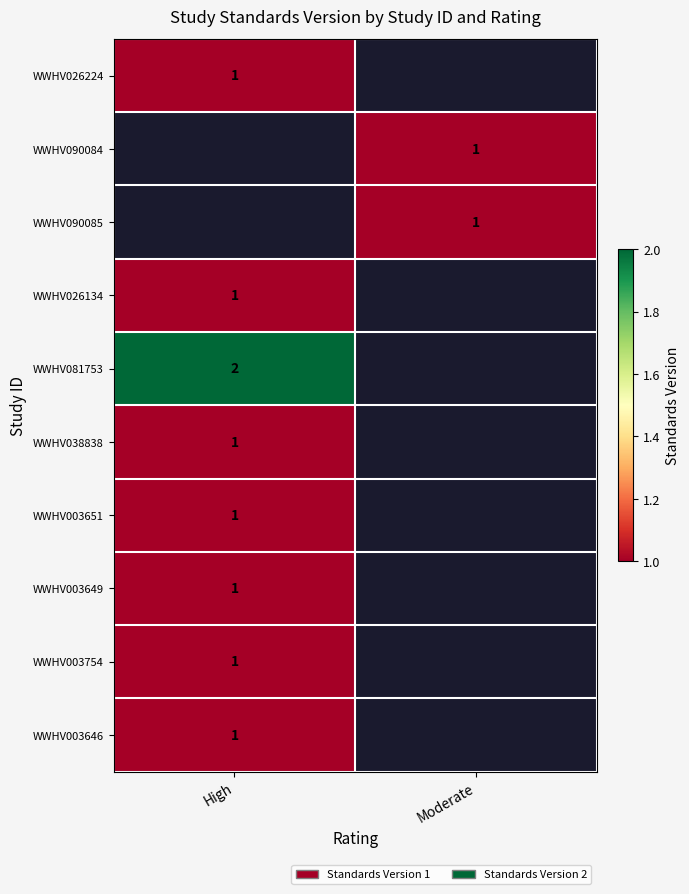

At how many categories does at least one series exceed 1?

1